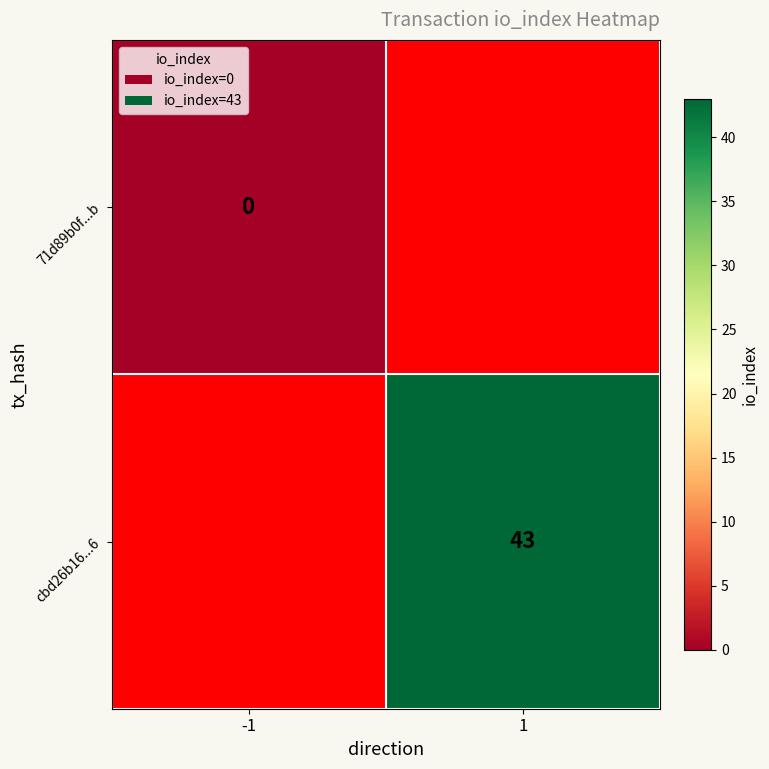

How many distinct data groups are displayed?

2